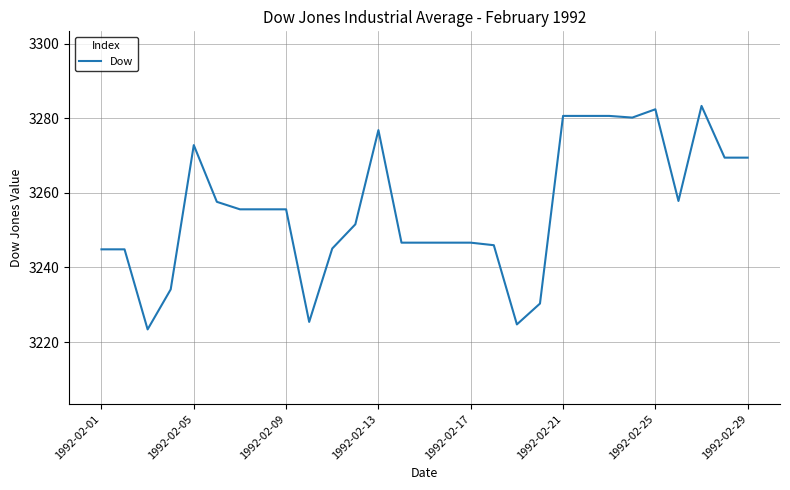

What is the maximum value shown in the chart?

3283.3